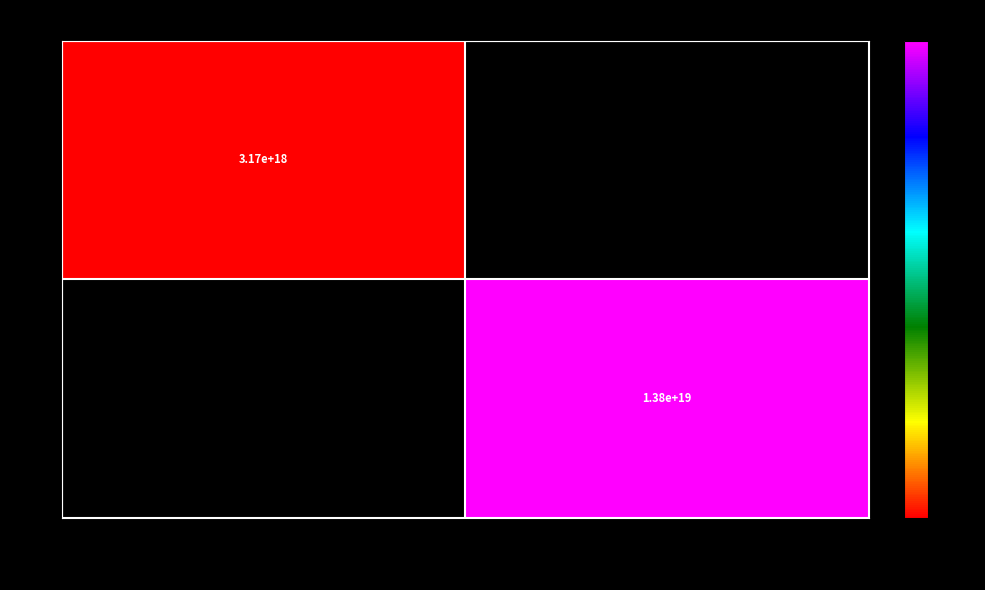

The value of 955518 at S-6XV2-YEH9-6SSR-22VLP is 5177315559516431360. True or false?

False